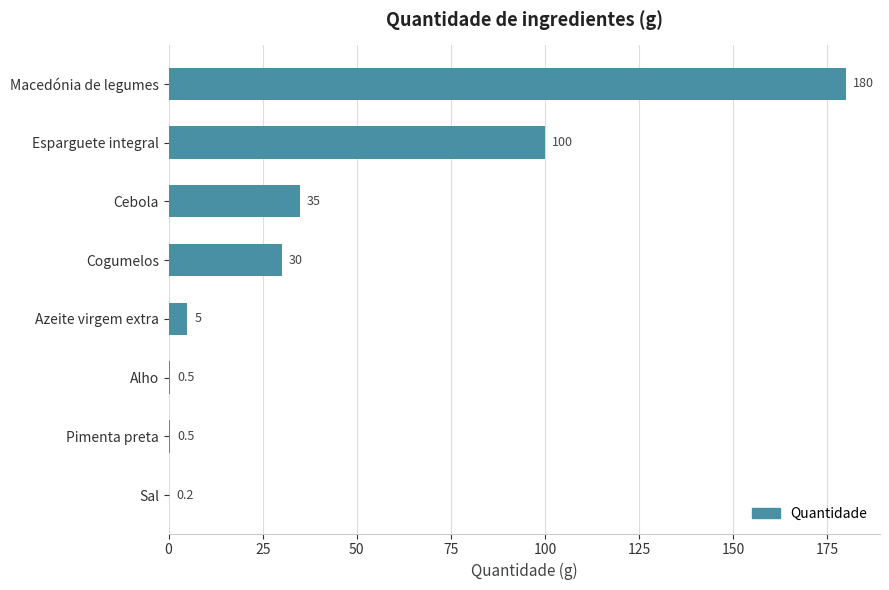

The value at Pimenta preta is 0.5. True or false?

True